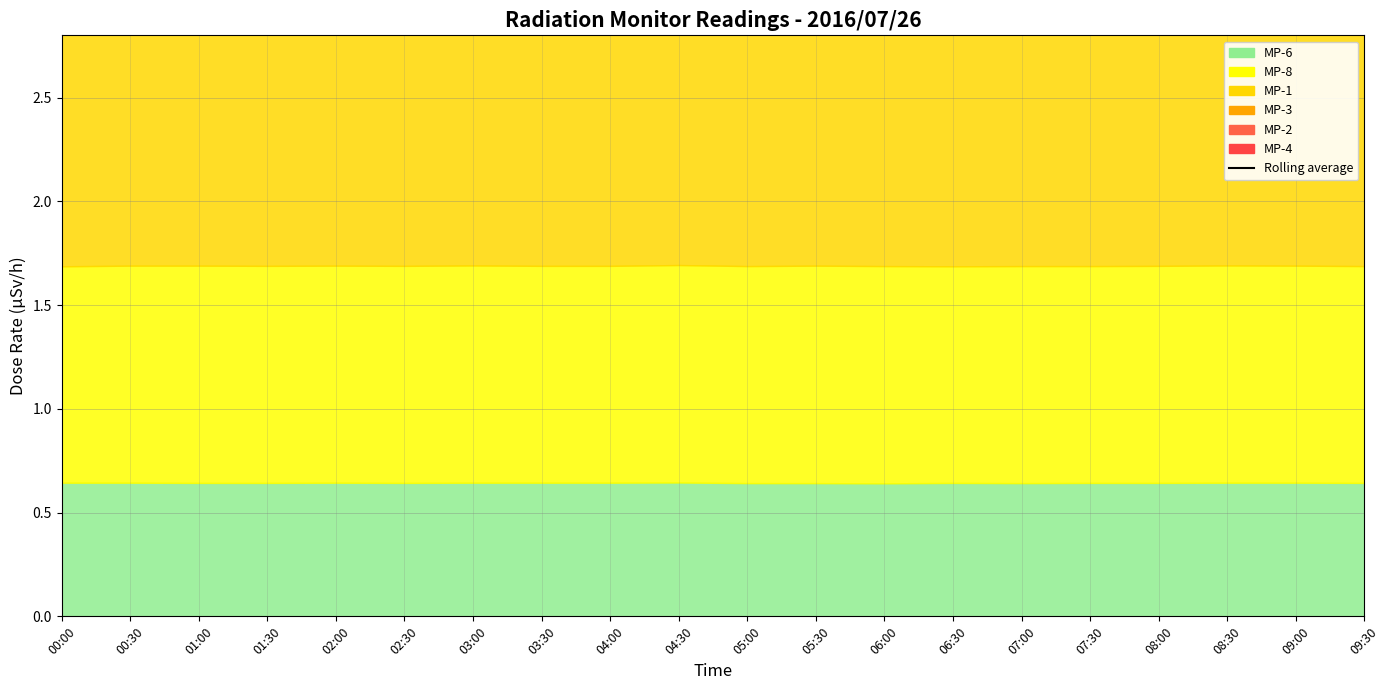

Rank the categories by value from highest to lowest.

01:30, 02:30, 01:00, 02:00, 00:30, 03:00, 05:00, 04:30, 04:00, 03:30, 05:30, 06:00, 07:00, 06:30, 08:00, 07:30, 08:30, 09:00, 00:00, 09:30